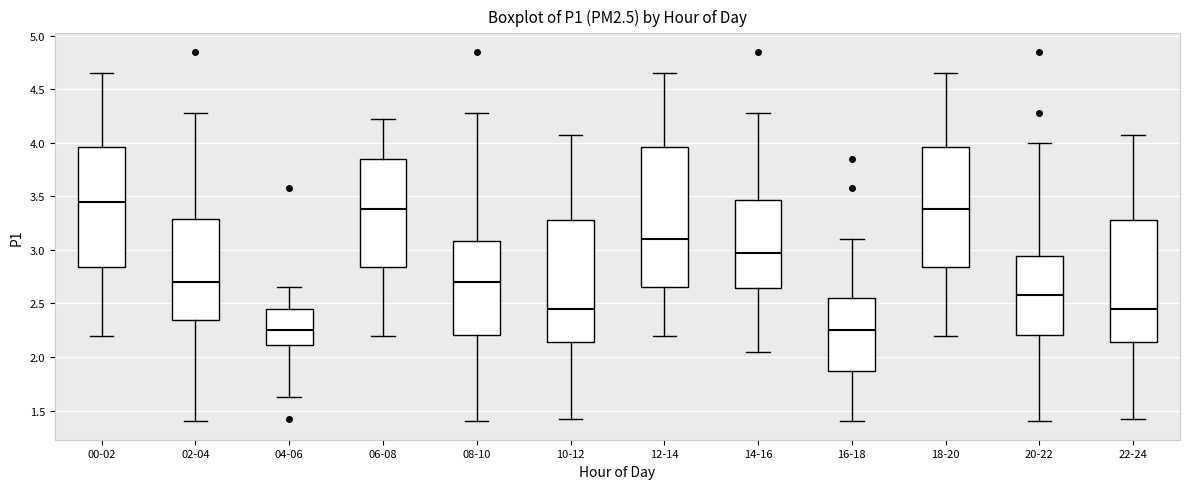

Reading left to right, read every box against the y-axis: the position of its median line, the range the box covers, and the ends of its whiskers. The values are not printed on the chart, so give them approximately, as read against the axis.

00-02: median 3.45, box 2.85 to 3.95, whiskers 2.20 to 4.65
02-04: median 2.70, box 2.35 to 3.30, whiskers 1.40 to 4.30
04-06: median 2.25, box 2.10 to 2.45, whiskers 1.65 to 2.65
06-08: median 3.40, box 2.85 to 3.85, whiskers 2.20 to 4.20
08-10: median 2.70, box 2.20 to 3.10, whiskers 1.40 to 4.30
10-12: median 2.45, box 2.15 to 3.30, whiskers 1.40 to 4.05
12-14: median 3.10, box 2.65 to 3.95, whiskers 2.20 to 4.65
14-16: median 2.95, box 2.65 to 3.45, whiskers 2.05 to 4.30
16-18: median 2.25, box 1.85 to 2.55, whiskers 1.40 to 3.10
18-20: median 3.40, box 2.85 to 3.95, whiskers 2.20 to 4.65
20-22: median 2.60, box 2.20 to 2.95, whiskers 1.40 to 4.00
22-24: median 2.45, box 2.15 to 3.30, whiskers 1.40 to 4.05